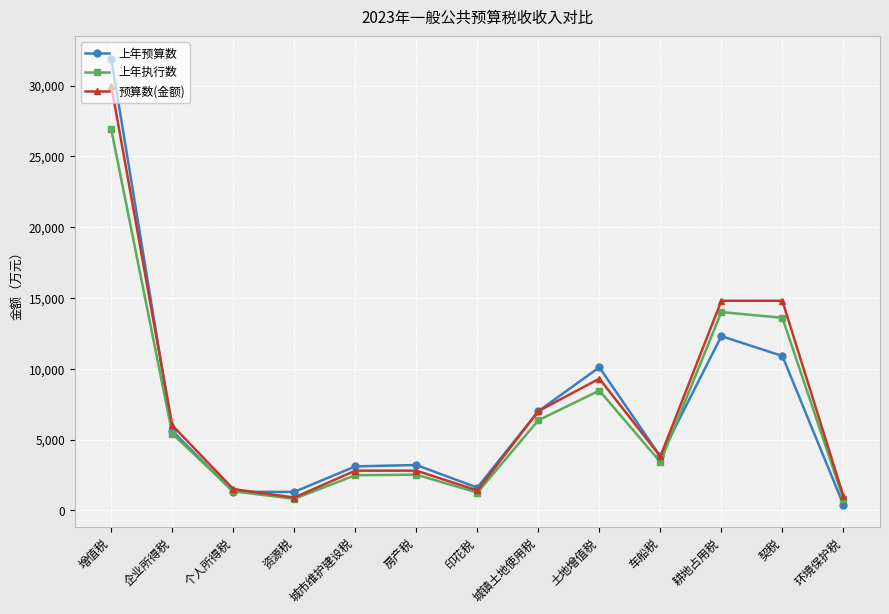

What is the sum of the 预算数(金额) values at 城市维护建设税 and 印花税?

4200